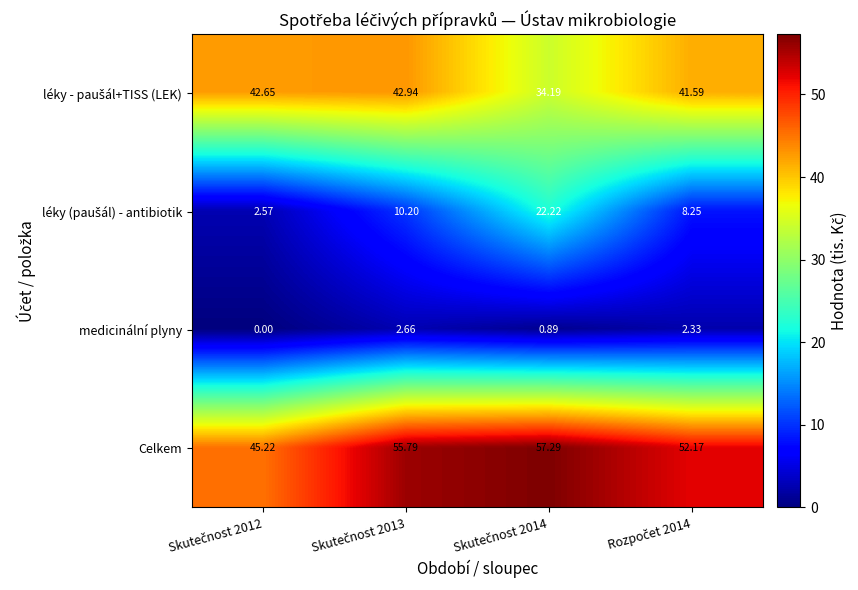

Which series has the largest total across all categories?

Celkem